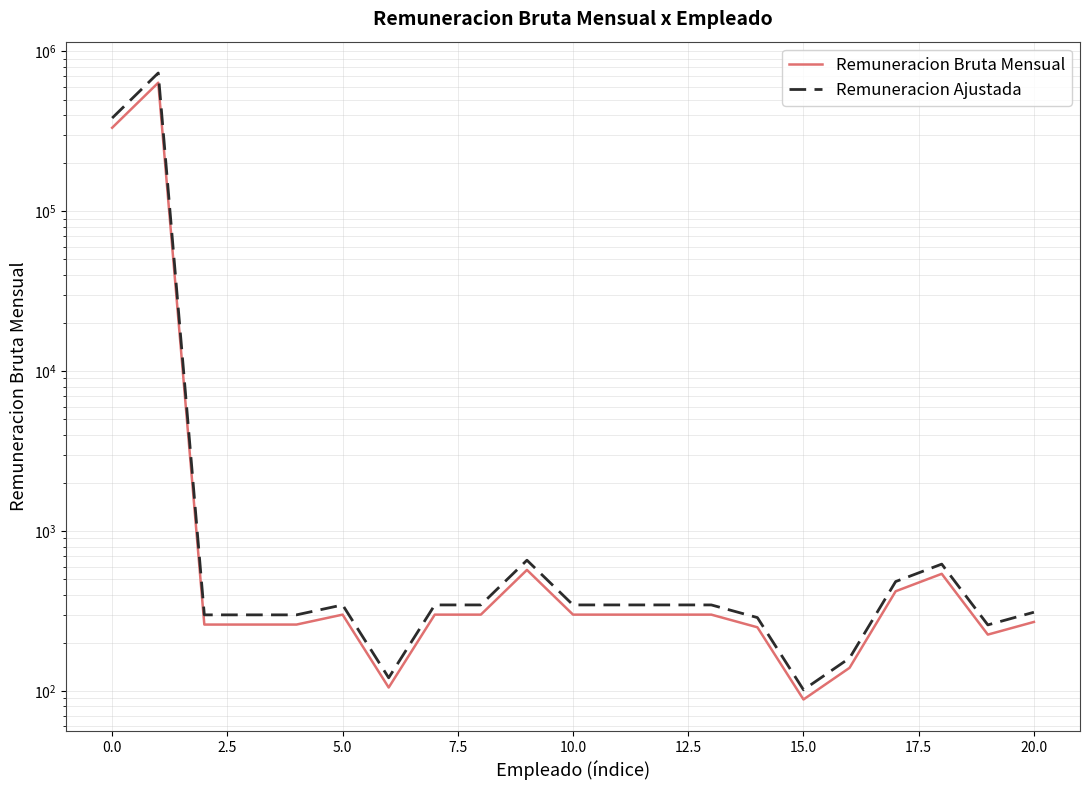

What is the value of the Remuneracion Ajustada point at the 10th from the left?

656.9